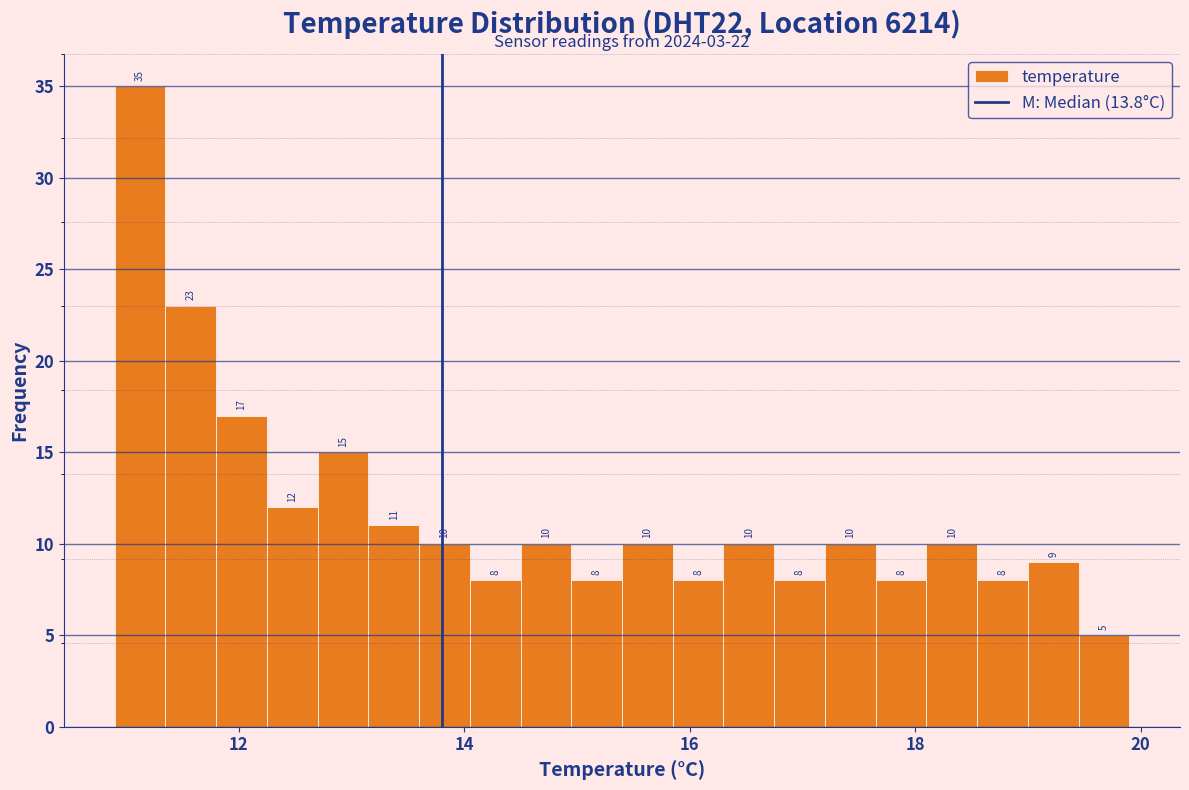

Around what value on the x-axis is the tallest bar? Give the approximate position of its centre, as read against the axis.

11.2